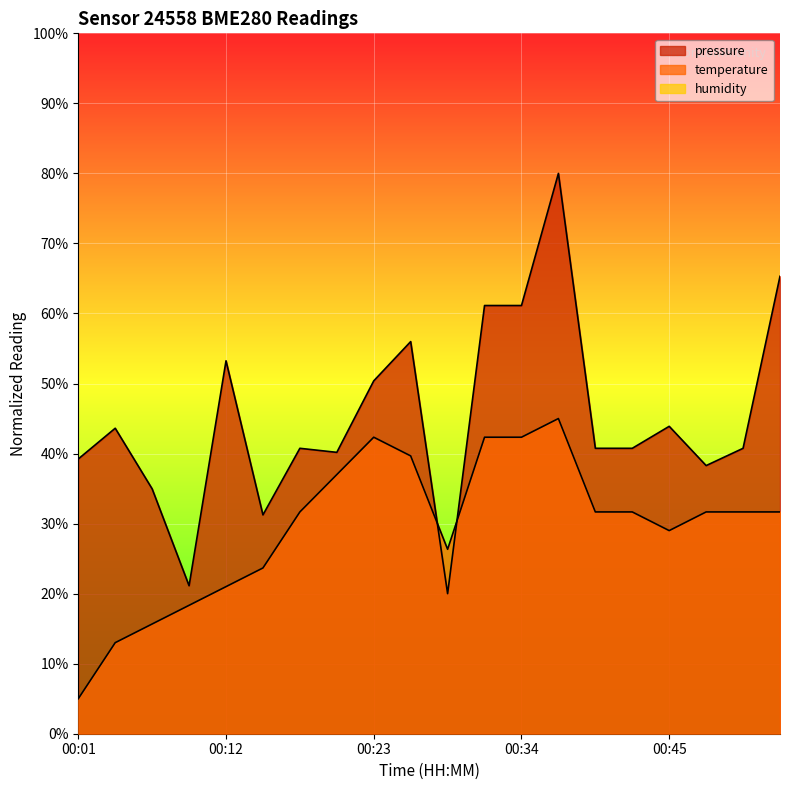

Is the value of temperature at 00:12 greater than the value of pressure at 00:15?

No